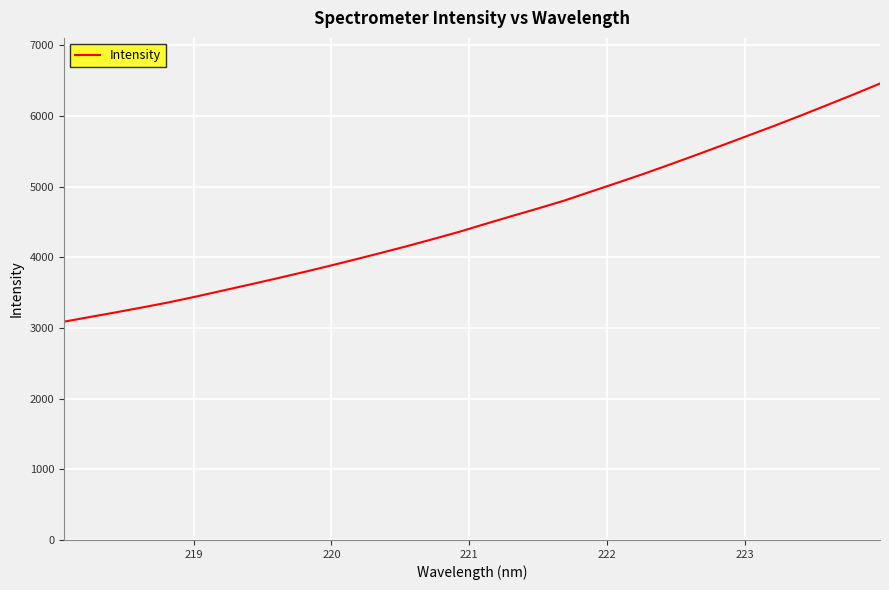

What is the smallest value displayed?

3090.2